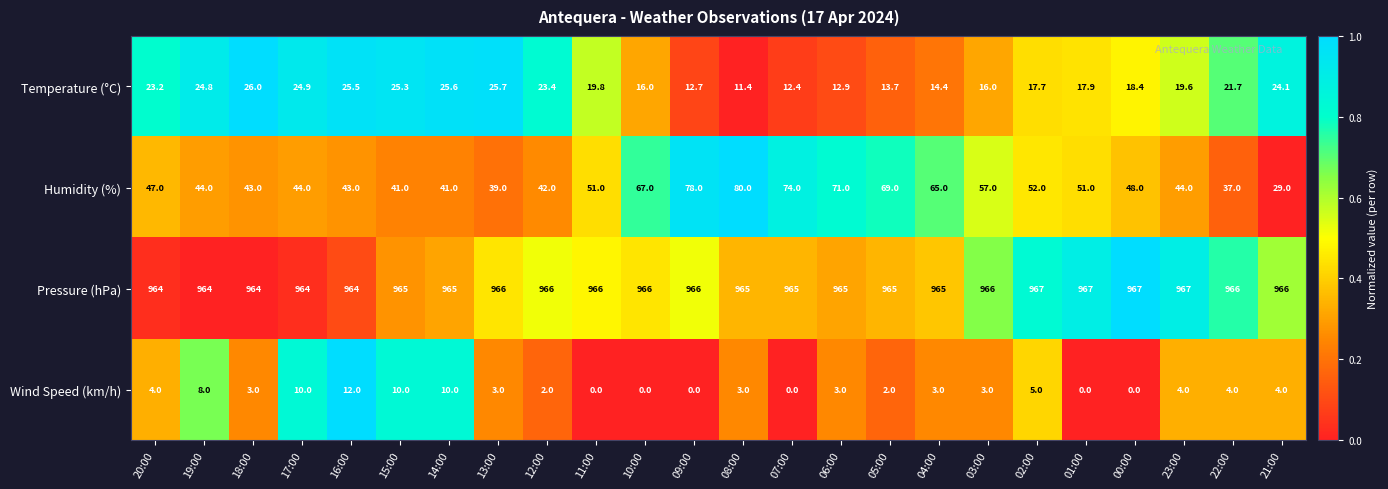

How many categories are shown in the chart?

24